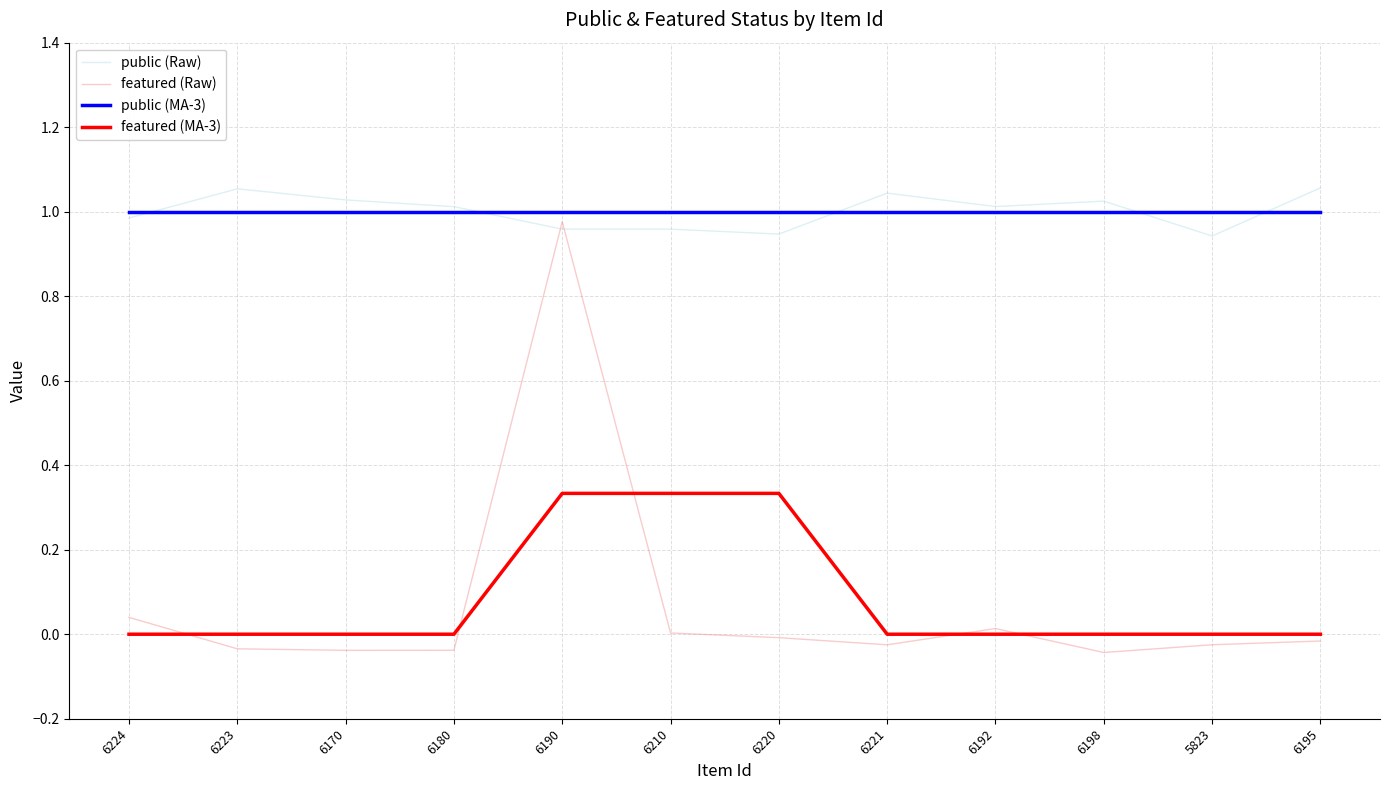

True or false: featured (MA-3) and public (Raw) cross at least once.

False